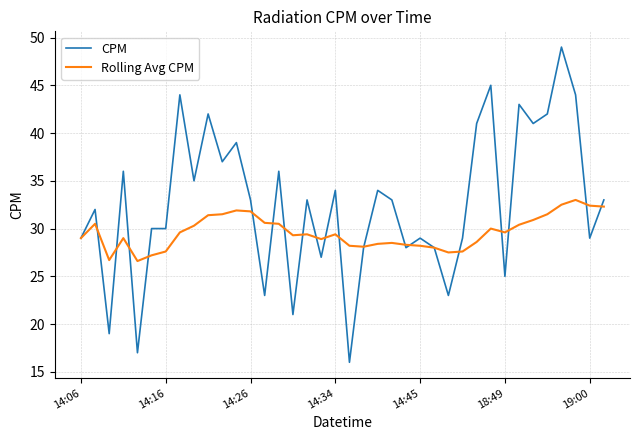

What is the minimum value for CPM?

16.0